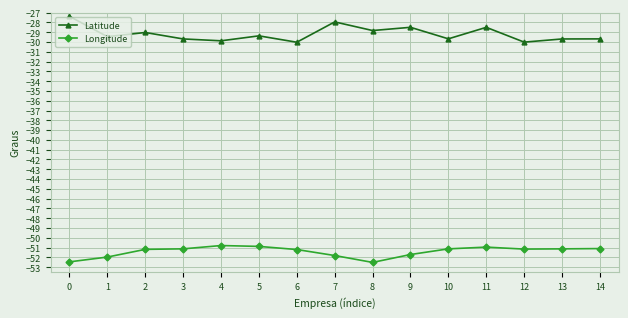

What is the spread (max minus min) of values at 7?

23.9